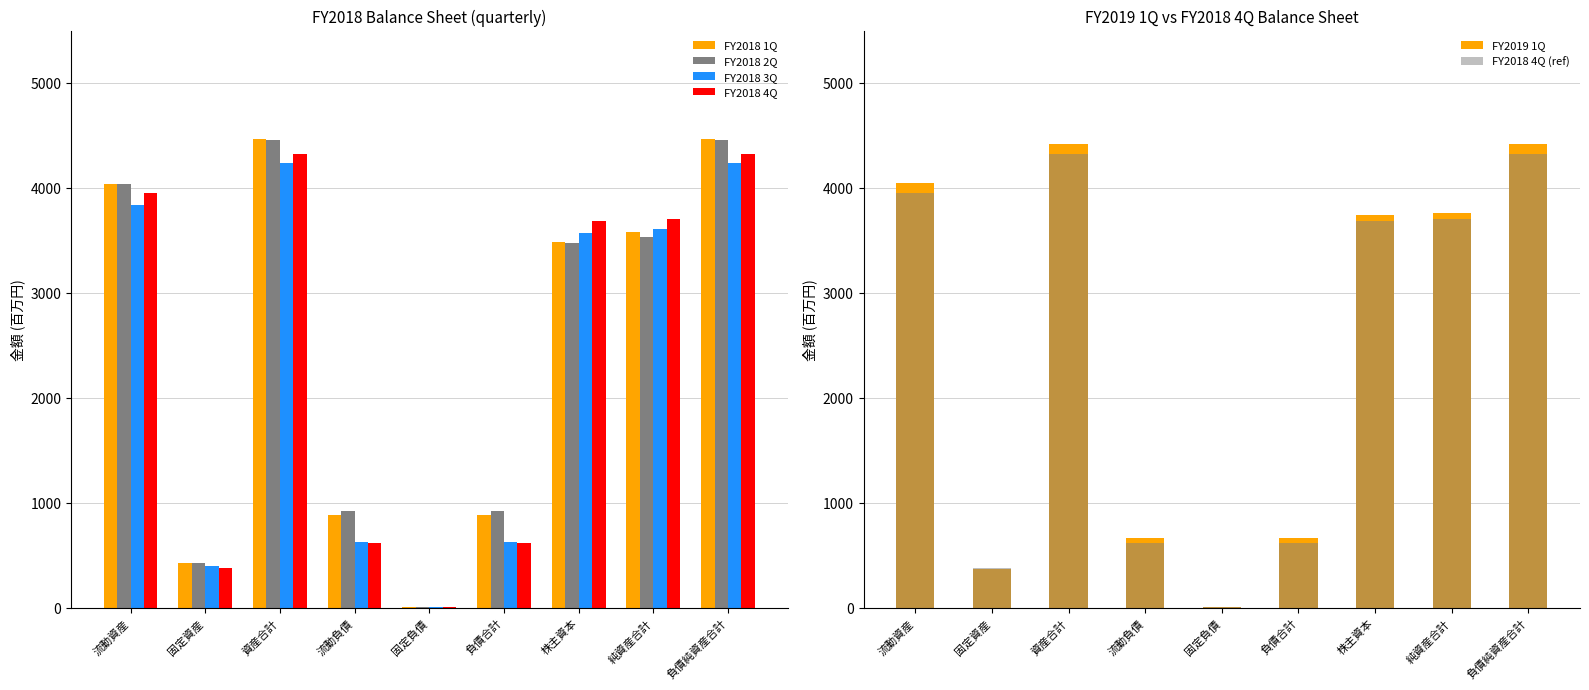

At which label does FY2018 2Q first exceed 3474?

流動資産